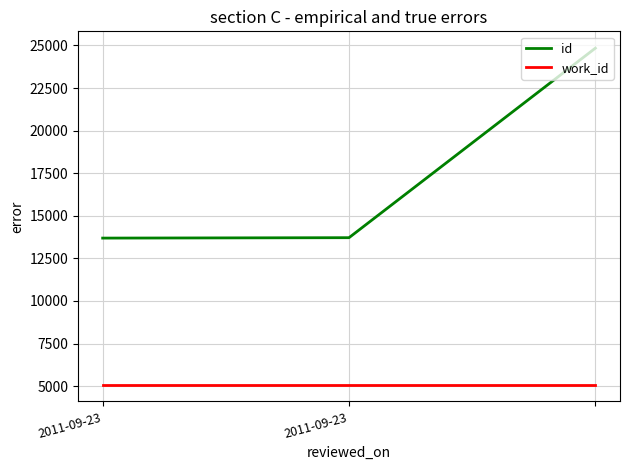

Which series has the largest total across all categories?

id